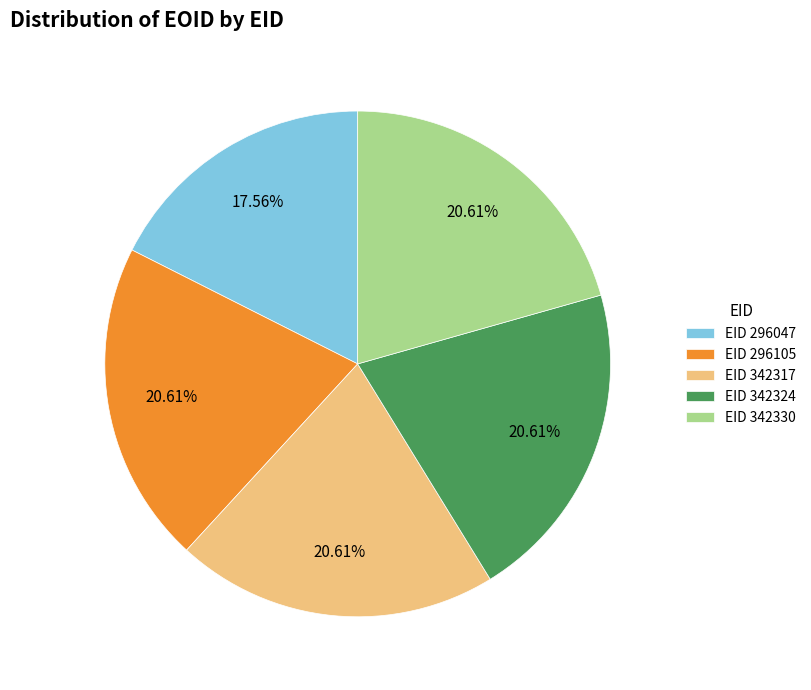

Is there any slice that represents more than half of the pie?

No